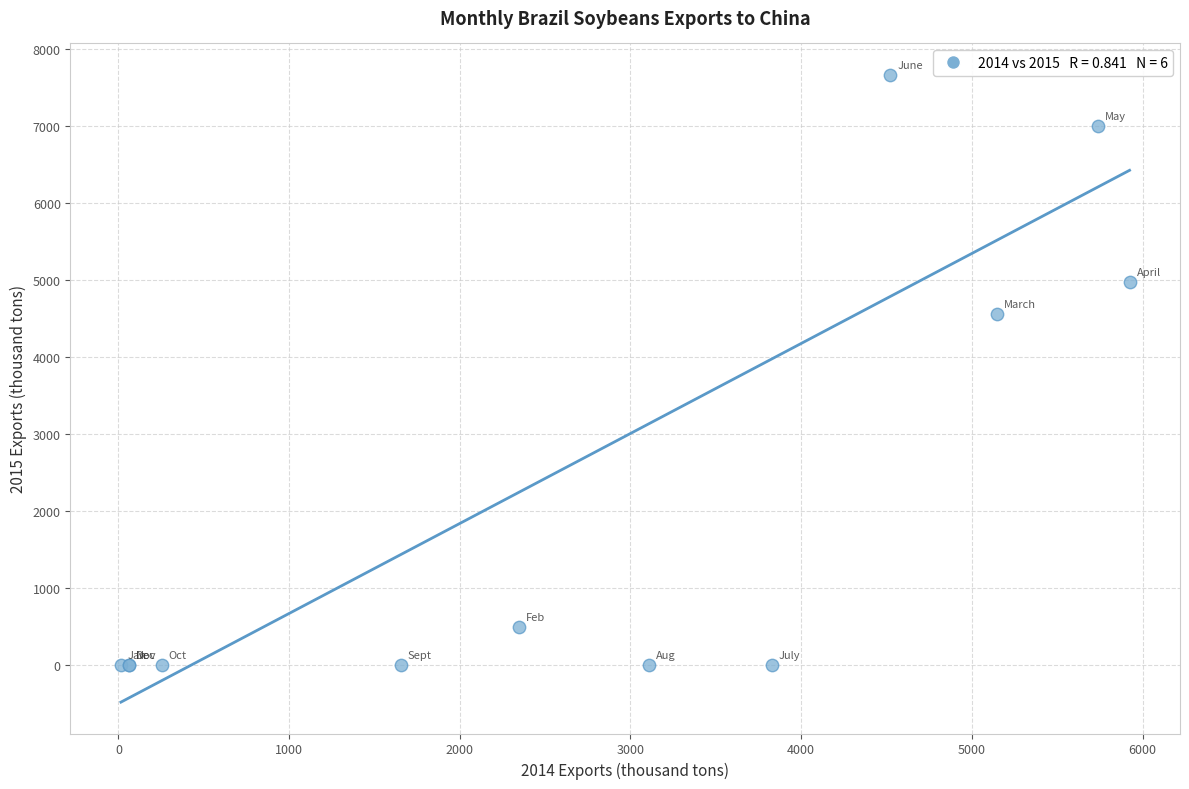

What Y value in the scatter plot is closest to 3830?

4561.5